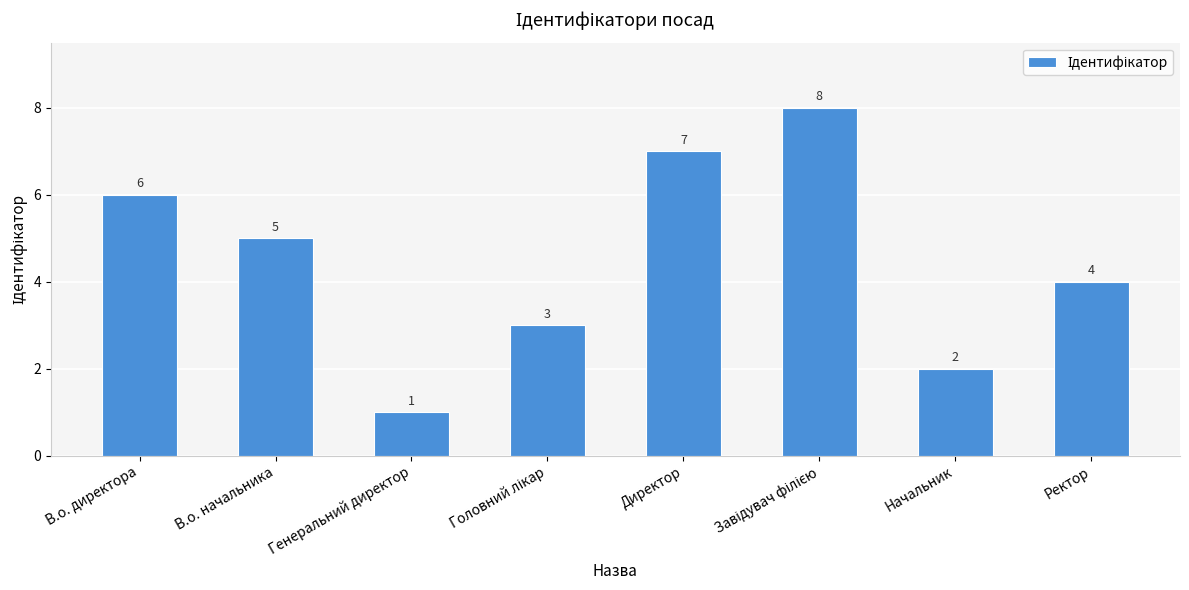

Reading left to right, what are all the values shown in this chart?

6	5	1	3	7	8	2	4